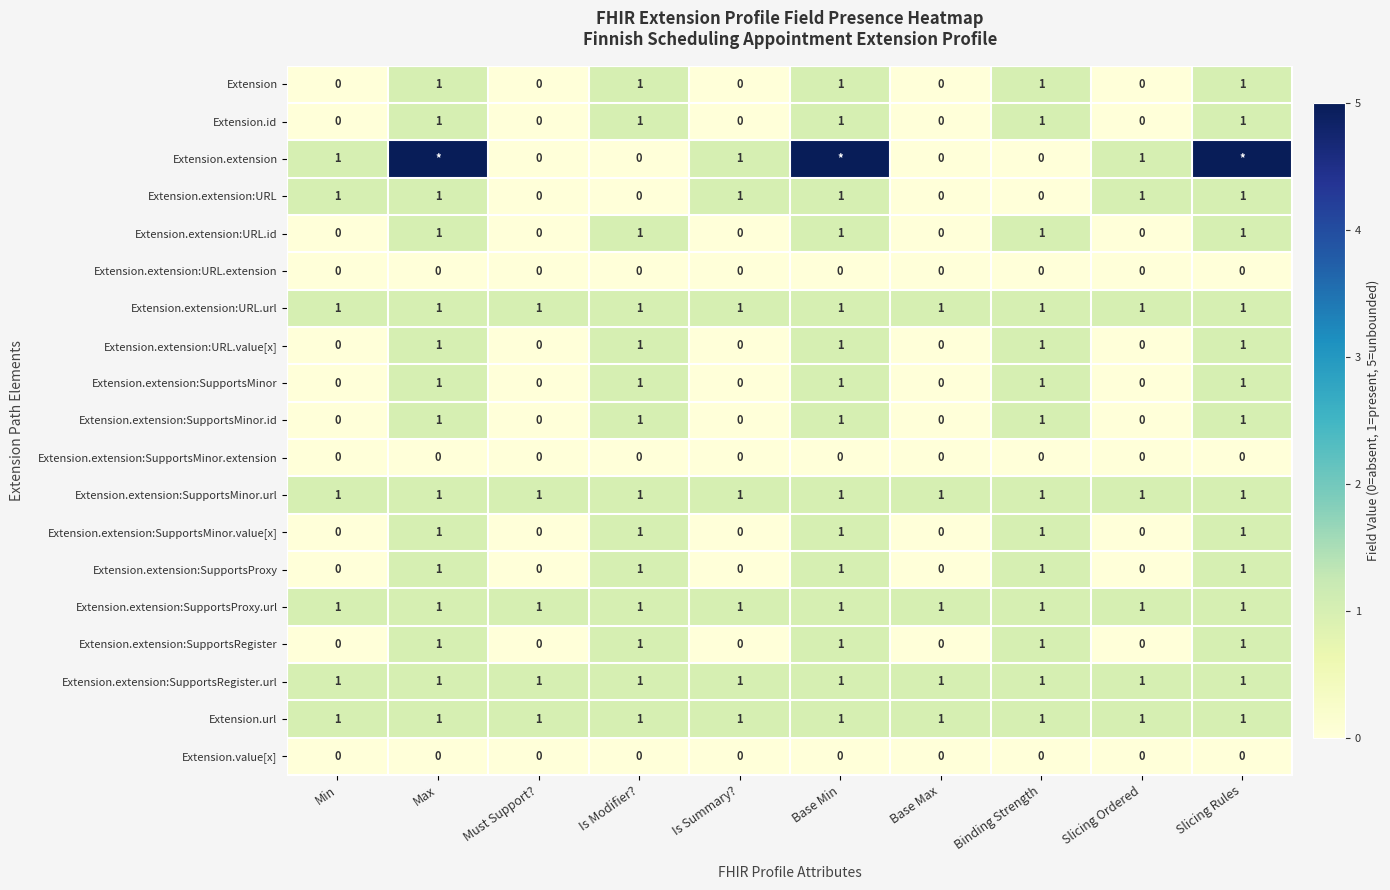

Count the Extension.extension:URL.id values in the range 0 to 1.

10